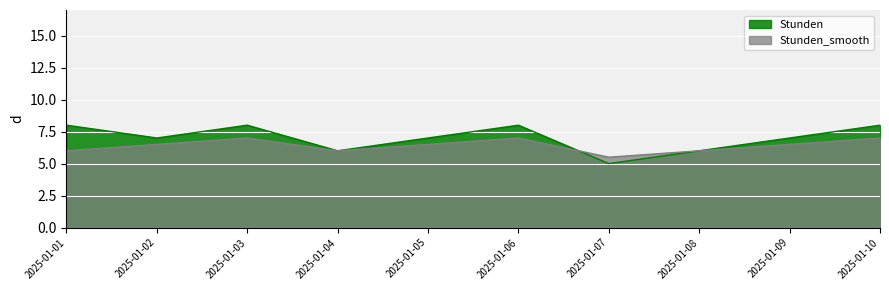

At which label does Stunden_smooth reach its minimum?

2025-01-07